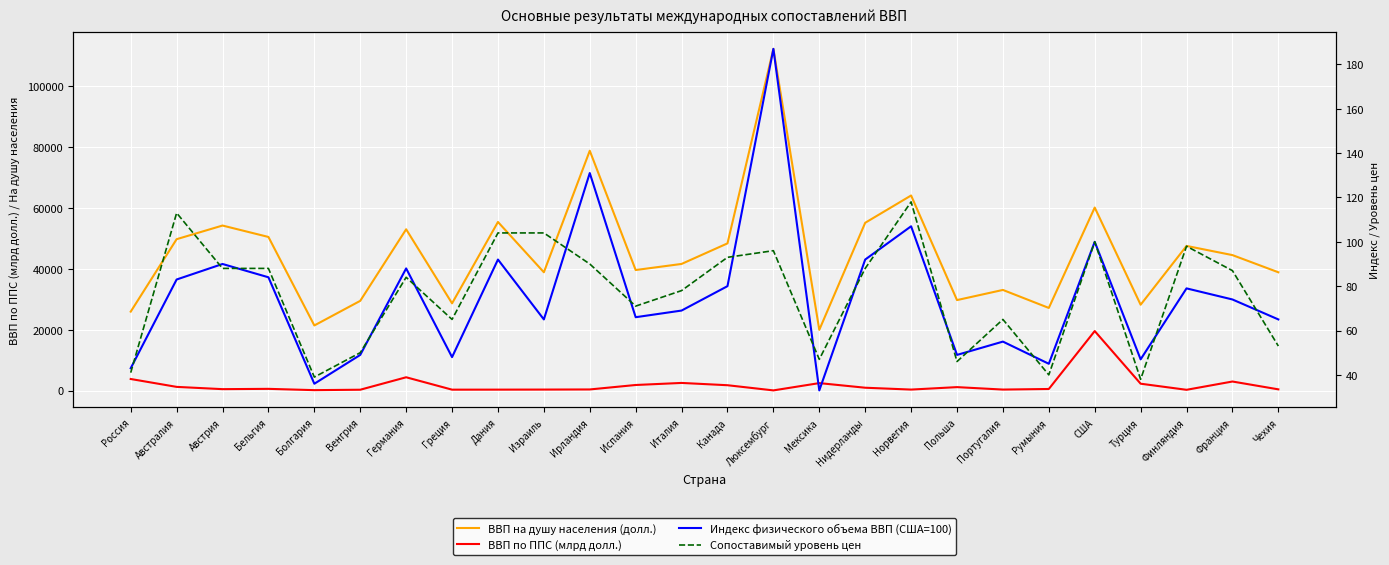

How many times do ВВП по ППС (млрд долл.) and Индекс физического объема ВВП (США=100) cross each other?

2